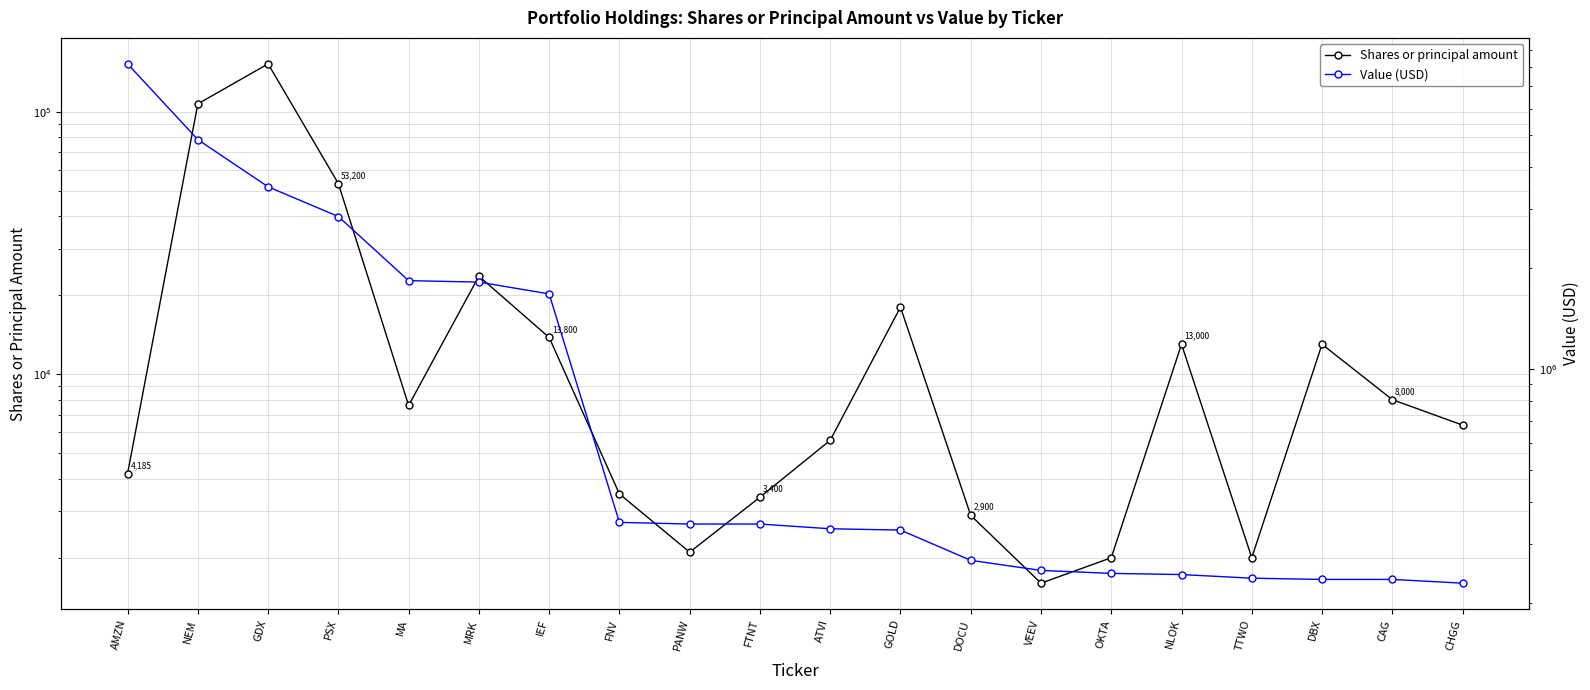

How many data points in Shares or principal amount are less than 7600?

10